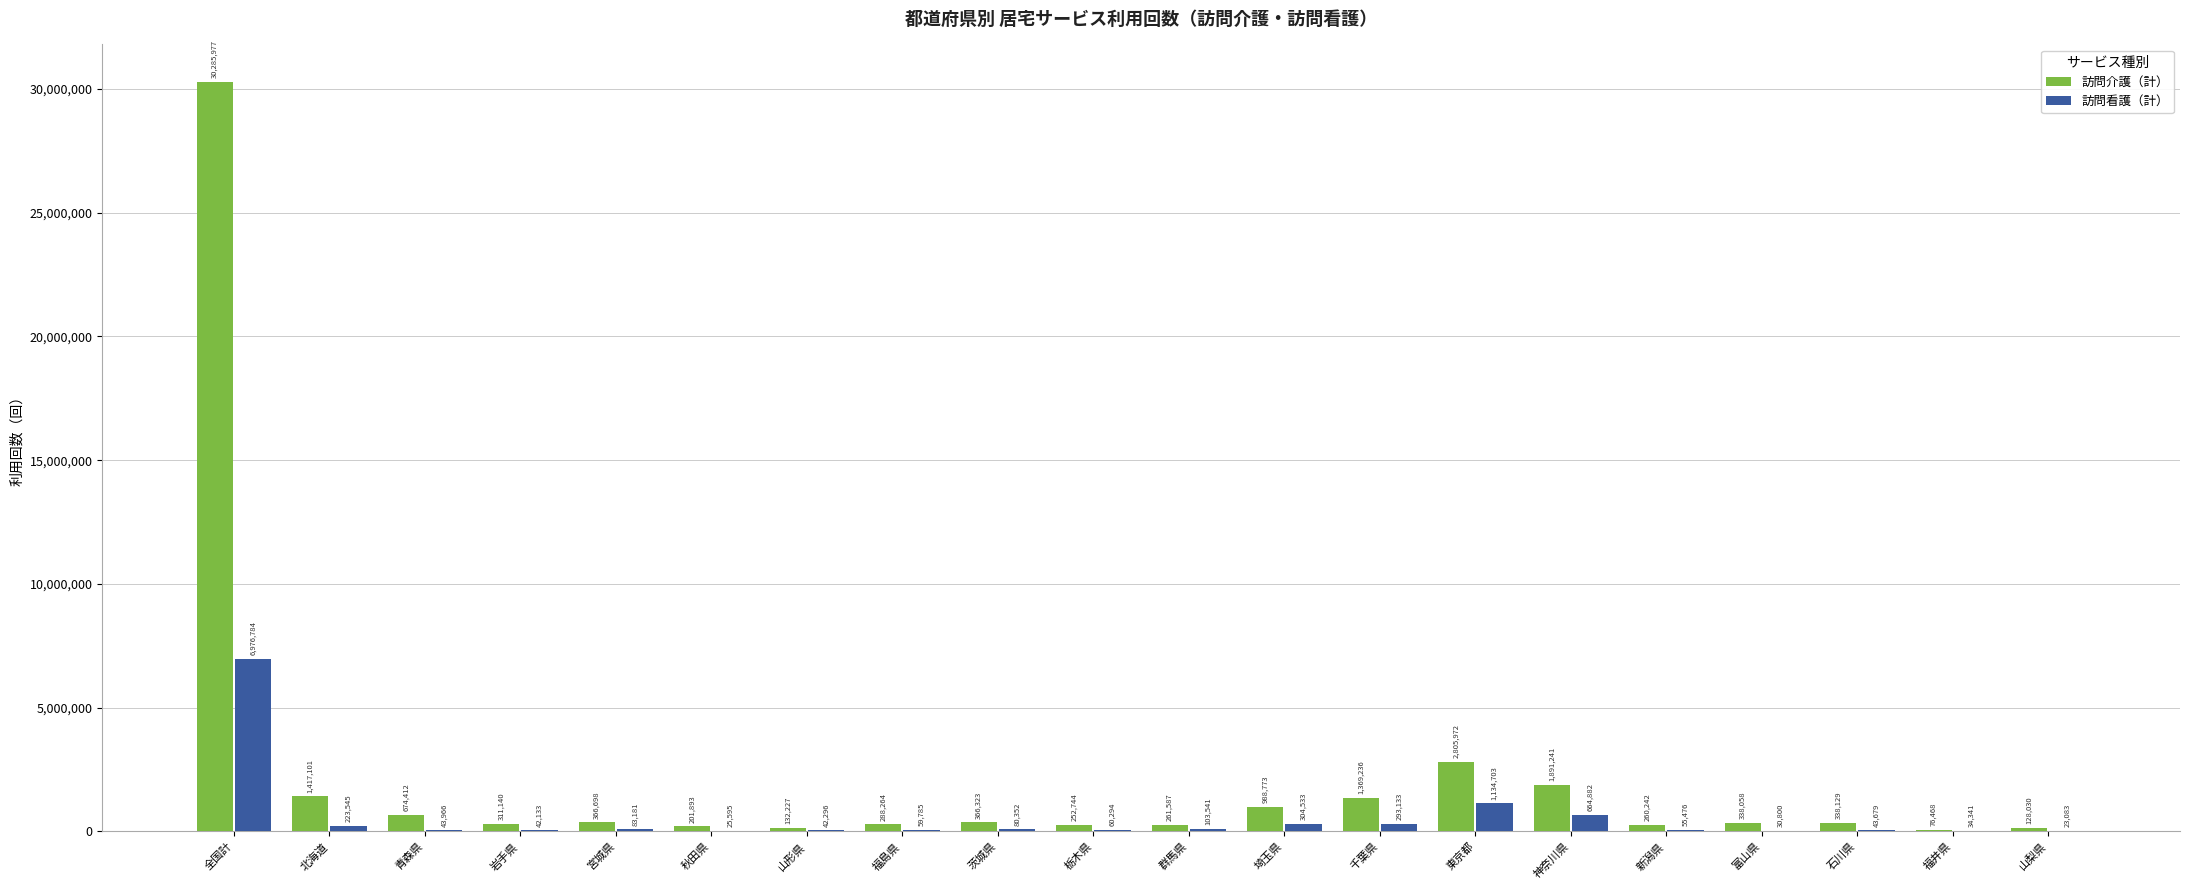

What are all the series names shown in the legend?

訪問介護（計）, 訪問看護（計）